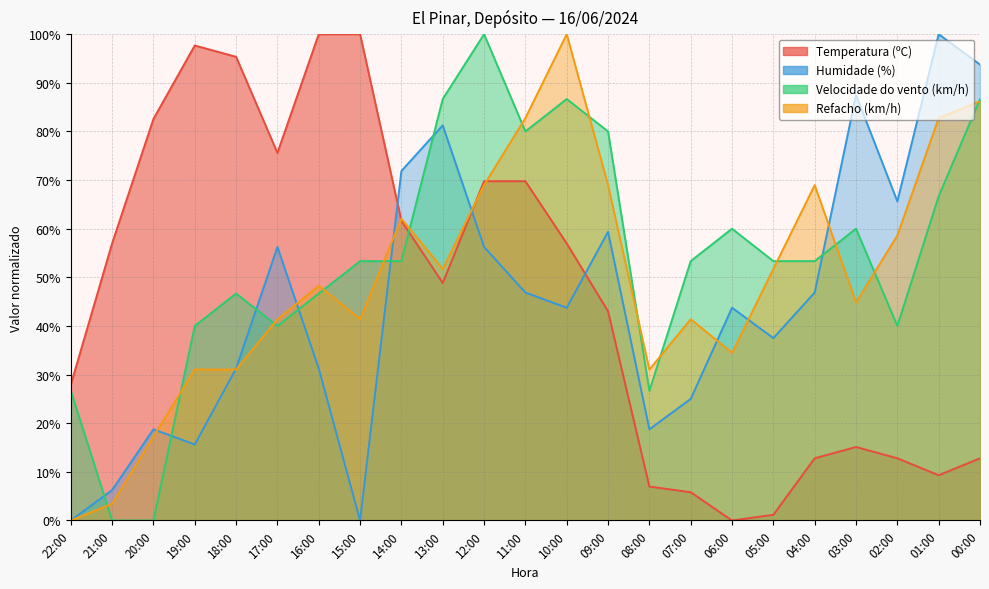

Between 19:00 and 15:00, which series saw the biggest shift?

Humidade (%)